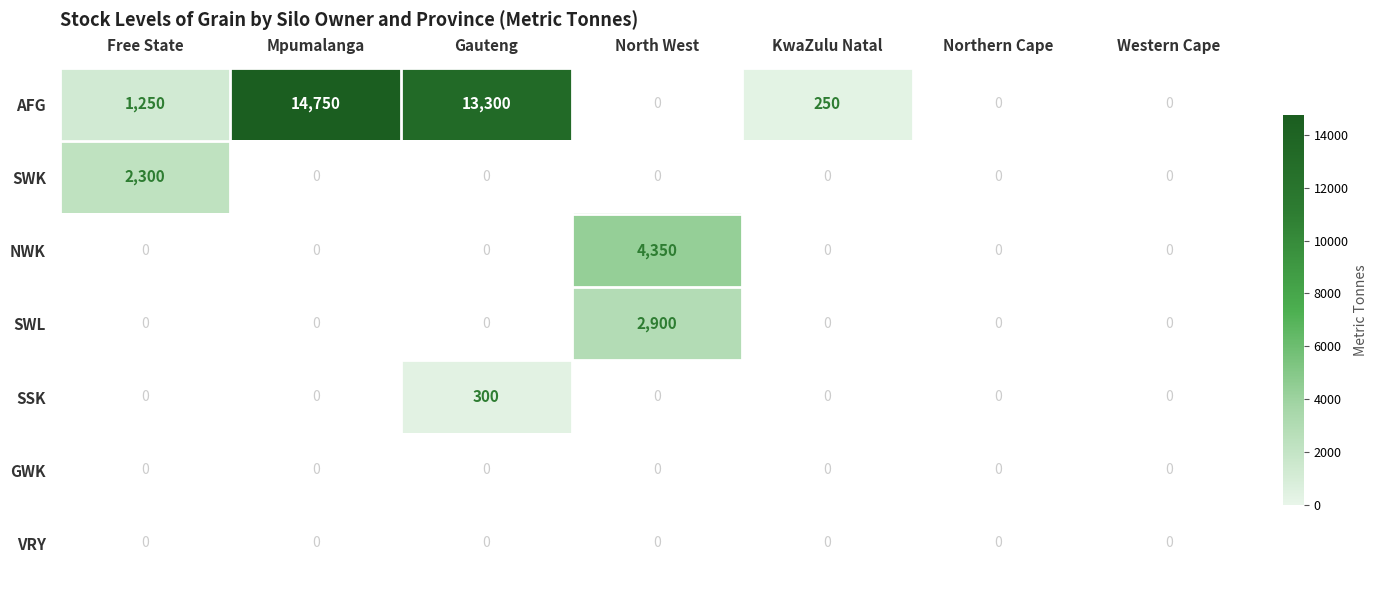

The value of SSK at Gauteng is 172. True or false?

False